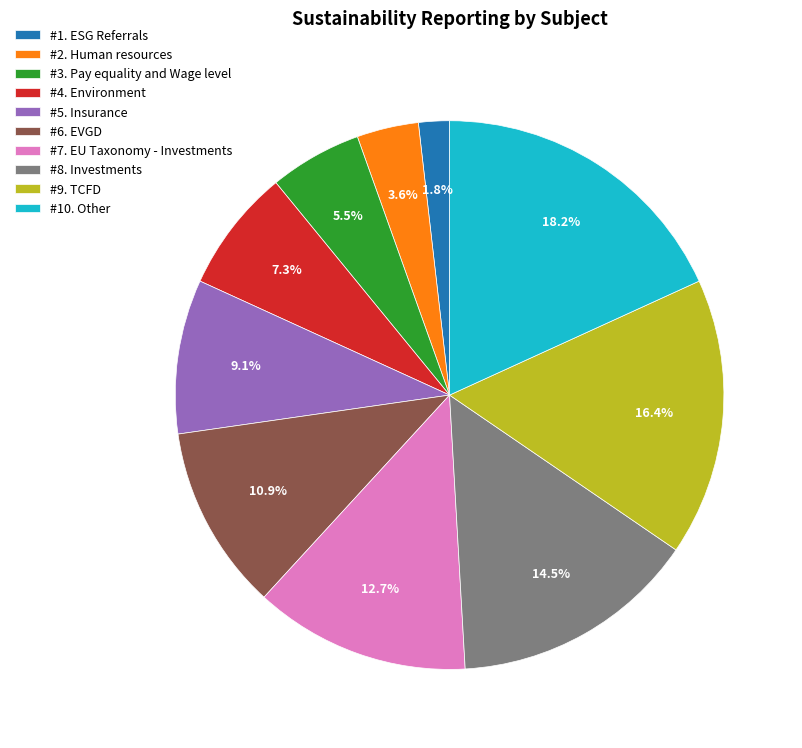

Rank the categories by value from lowest to highest.

#1. ESG Referrals, #2. Human resources, #3. Pay equality and Wage level, #4. Environment, #5. Insurance, #6. EVGD, #7. EU Taxonomy - Investments, #8. Investments, #9. TCFD, #10. Other